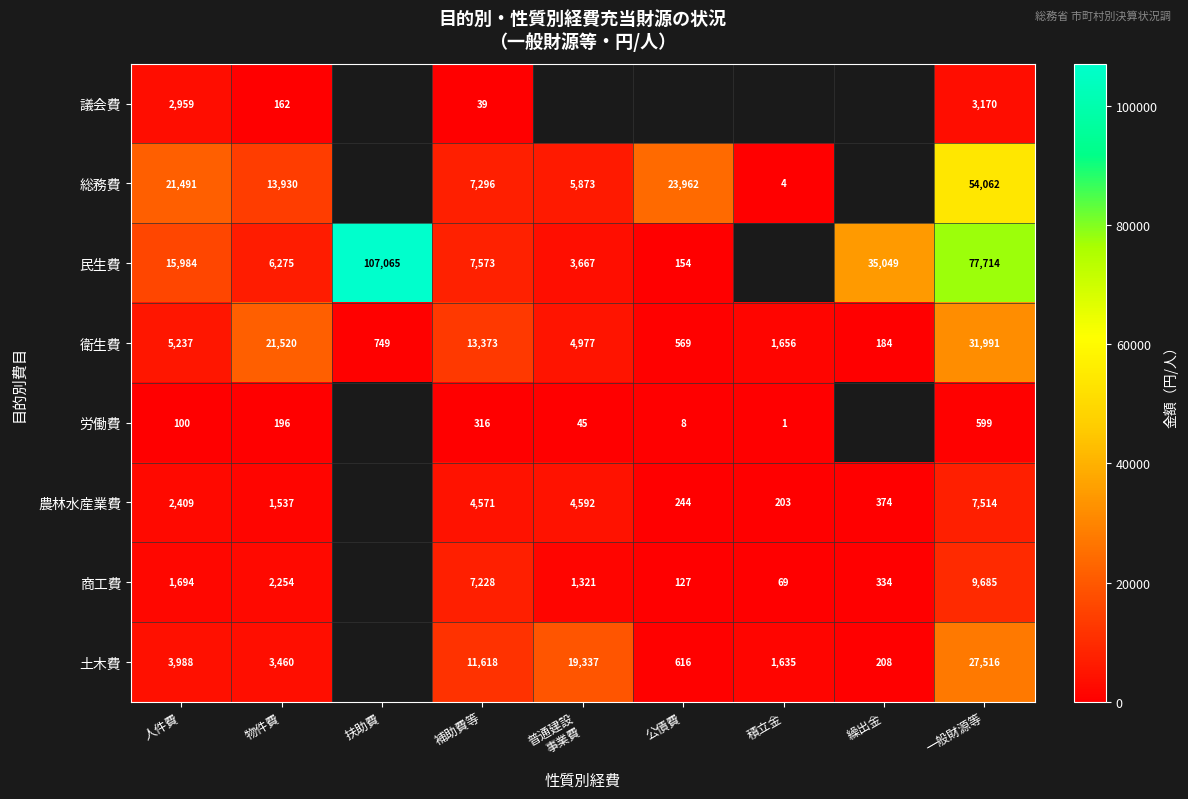

How many values in the 衛生費 series are below 4977?

4